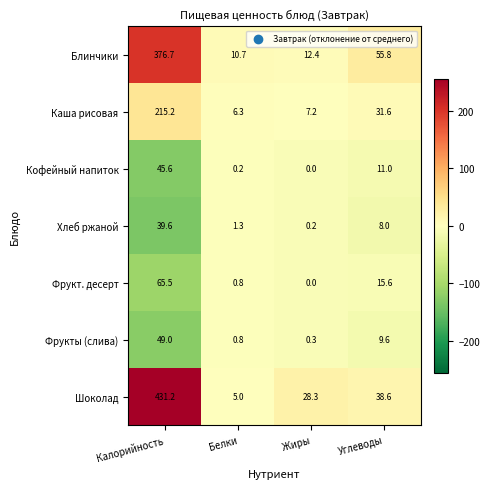

At which category is the sum across all series the highest?

Калорийность